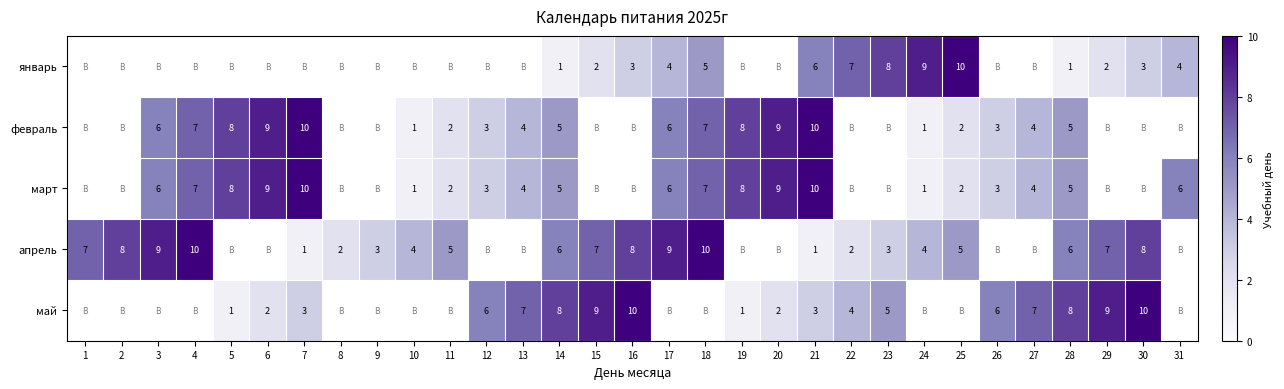

The апрель series shows 12 at 1. True or false?

False